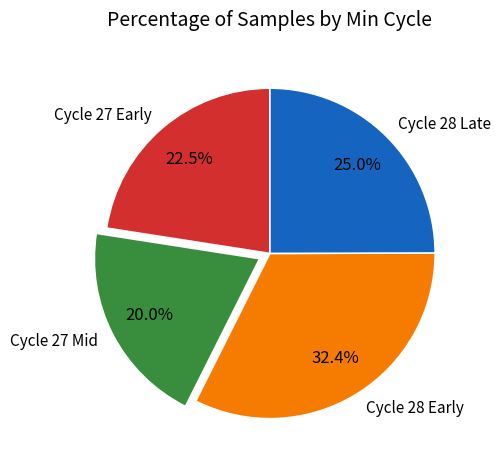

Between Cycle 27 Mid and Cycle 27 Early, which is larger?

Cycle 27 Early